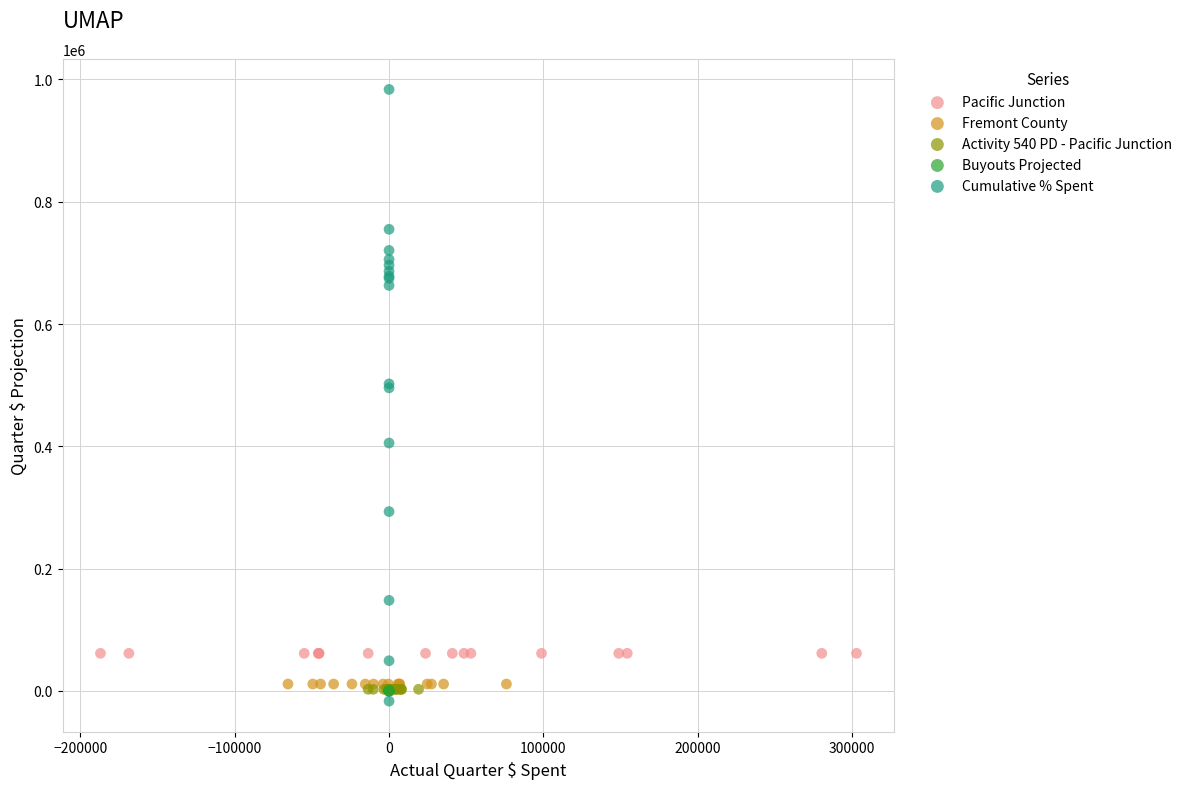

Which series has the widest spread of Y values?

Cumulative % Spent